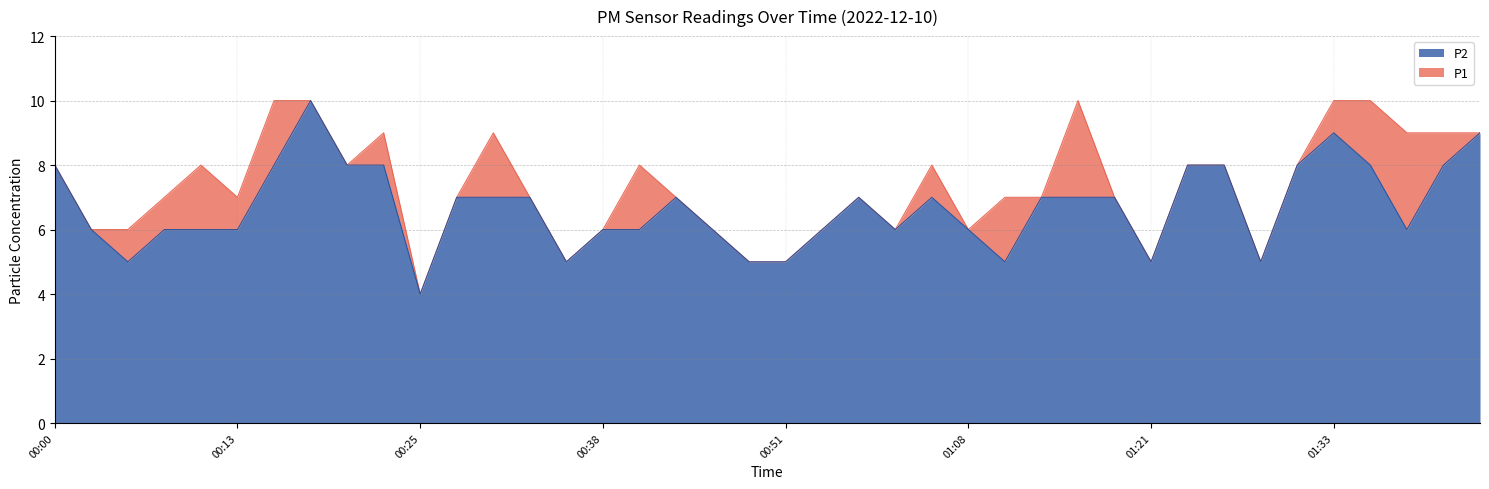

How many data points does each series have?

40